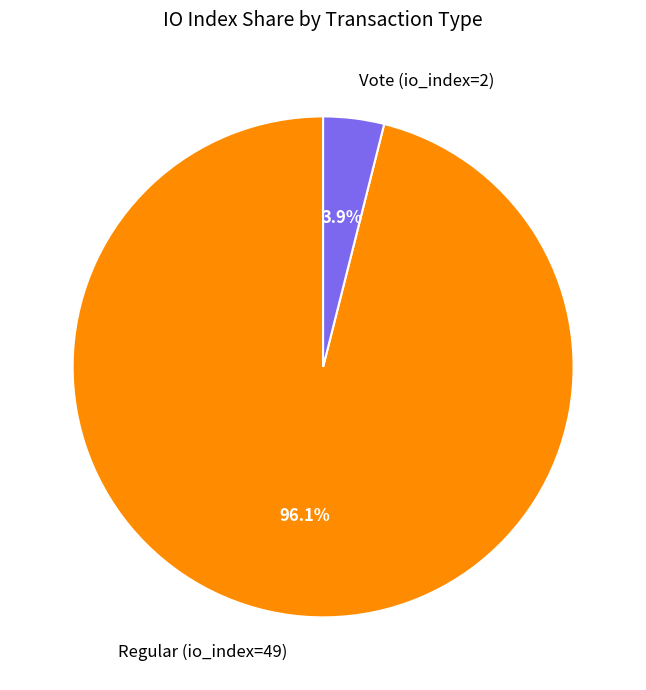

To the nearest percent, what is the average slice percentage?

50%